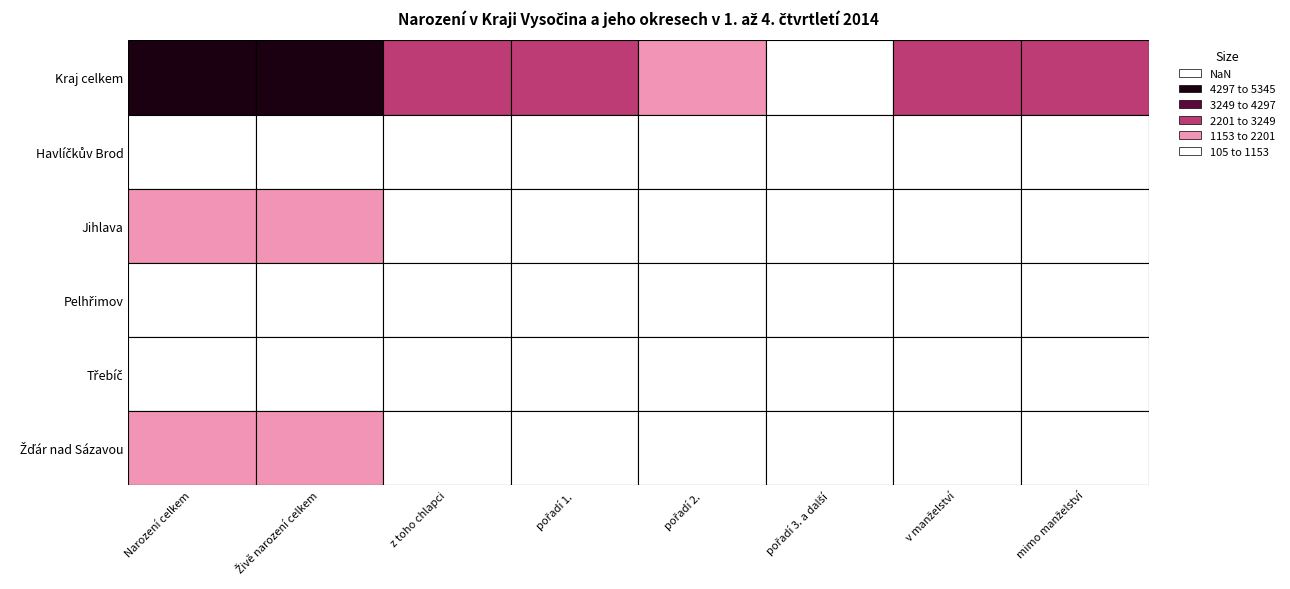

Reading left to right, list all the values displayed in this chart.

Kraj celkem: Kraj celkem=5345	Havlíčkův Brod=5334	Jihlava=2785	Pelhřimov=2432	Třebíč=1987	Žďár nad Sázavou=915	6=3130	7=2204
Havlíčkův Brod: Kraj celkem=1026	Havlíčkův Brod=1024	Jihlava=527	Pelhřimov=482	Třebíč=382	Žďár nad Sázavou=160	6=544	7=480
Jihlava: Kraj celkem=1263	Havlíčkův Brod=1260	Jihlava=673	Pelhřimov=561	Třebíč=487	Žďár nad Sázavou=212	6=718	7=542
Pelhřimov: Kraj celkem=710	Havlíčkův Brod=708	Jihlava=369	Pelhřimov=322	Třebíč=281	Žďár nad Sázavou=105	6=434	7=274
Třebíč: Kraj celkem=1086	Havlíčkův Brod=1086	Jihlava=546	Pelhřimov=507	Třebíč=401	Žďár nad Sázavou=178	6=632	7=454
Žďár nad Sázavou: Kraj celkem=1260	Havlíčkův Brod=1256	Jihlava=670	Pelhřimov=560	Třebíč=436	Žďár nad Sázavou=260	6=802	7=454